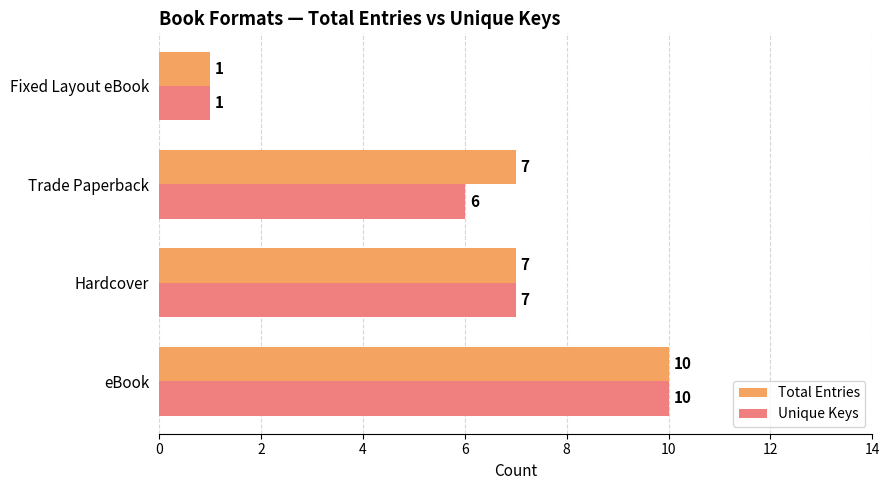

Count the Total Entries values in the range 7 to 10.

3